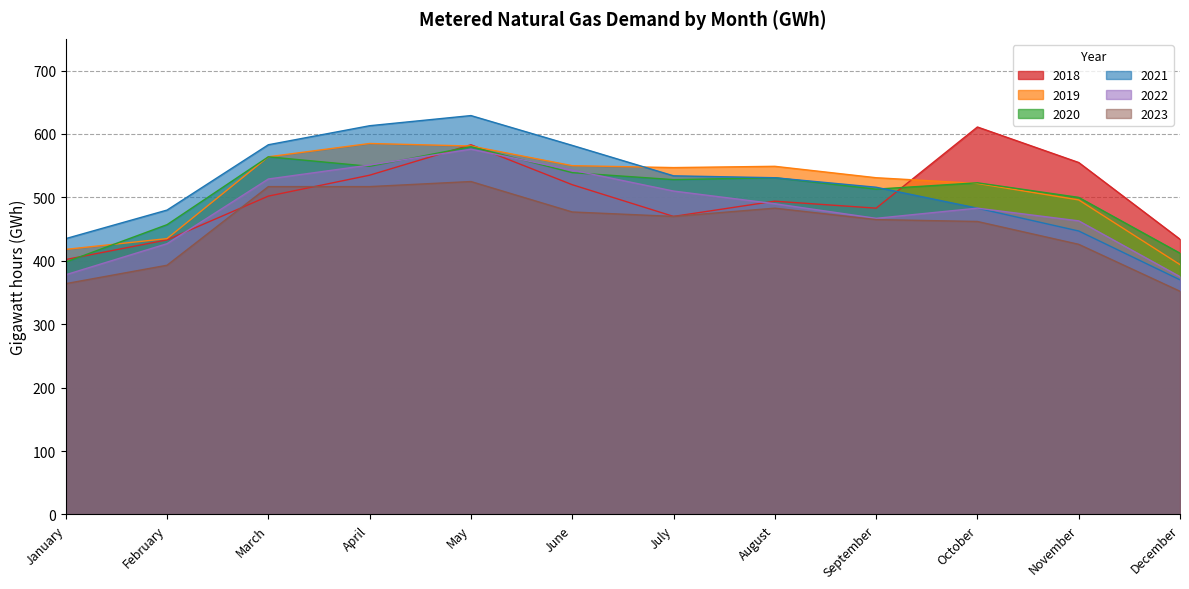

At which category is the sum across all series the highest?

May